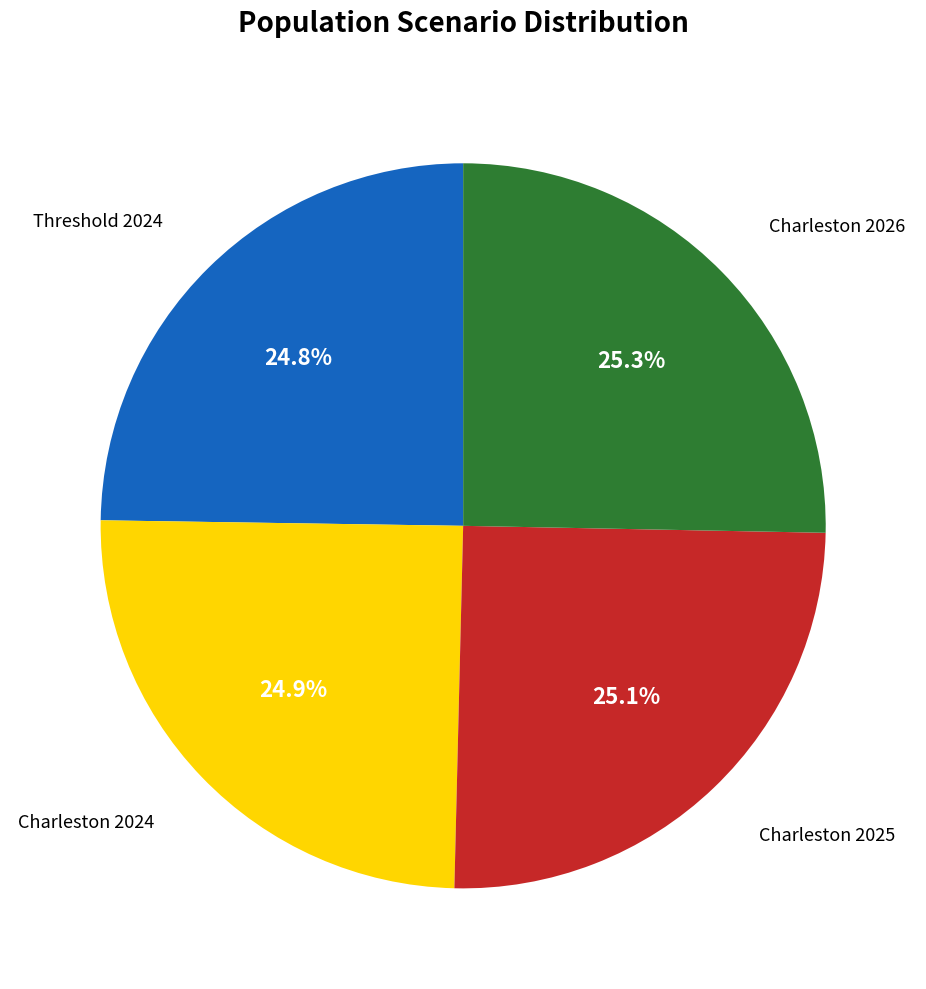

Does any single category account for the majority?

No